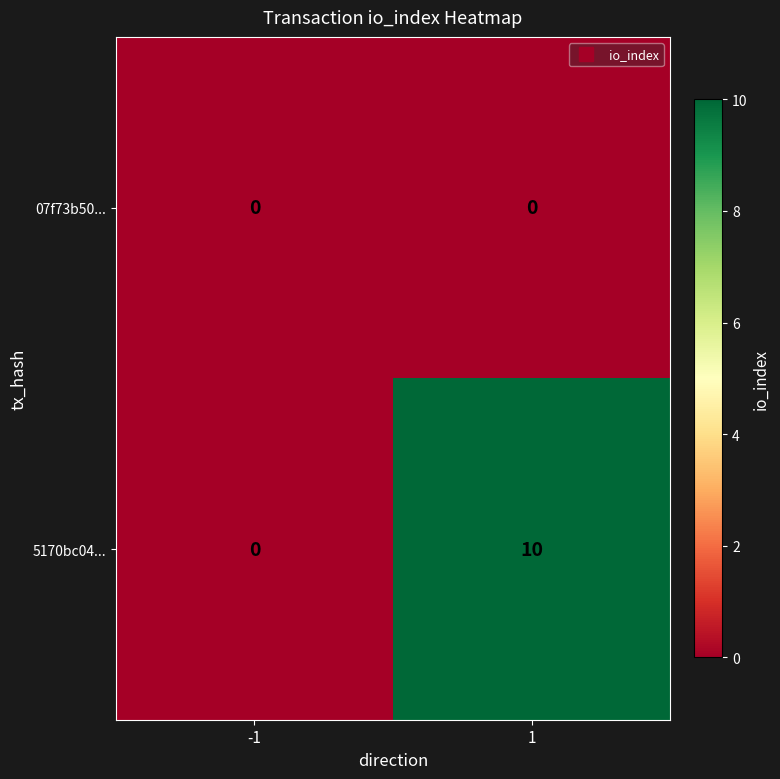

At which category is the sum across all series the highest?

1